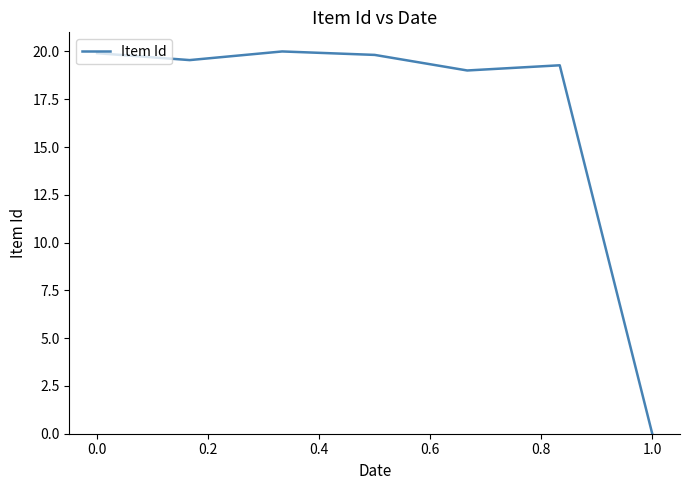

What is the sum of all values?

117.6